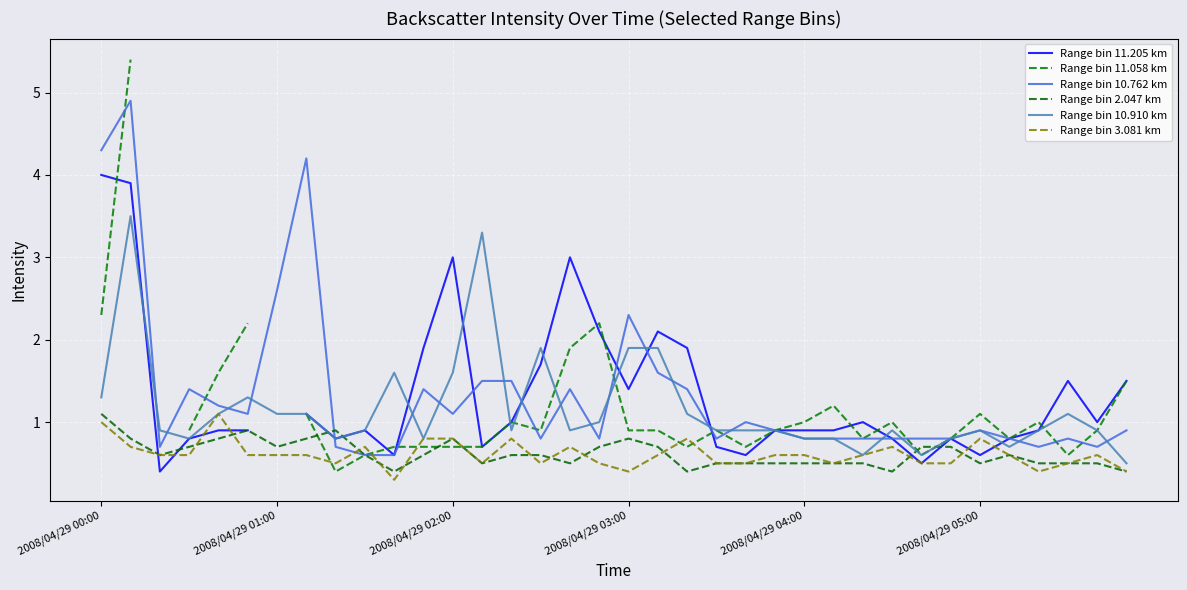

How many intersections are there between Range bin 10.762 km and Range bin 3.081 km?

2